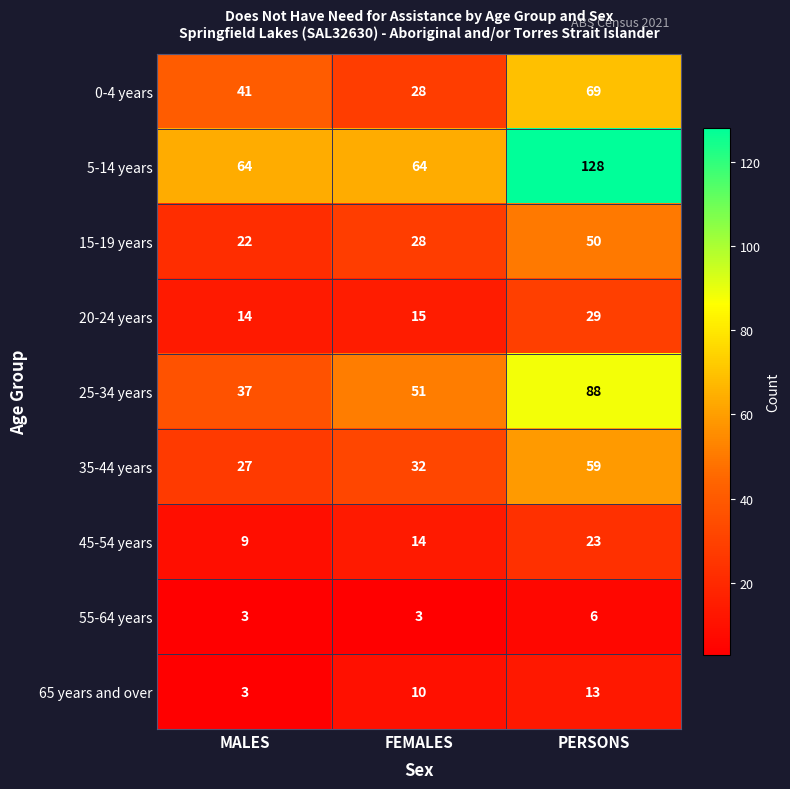

List the series in order of their peak value, highest first.

5-14 years, 25-34 years, 0-4 years, 35-44 years, 15-19 years, 20-24 years, 45-54 years, 65 years and over, 55-64 years